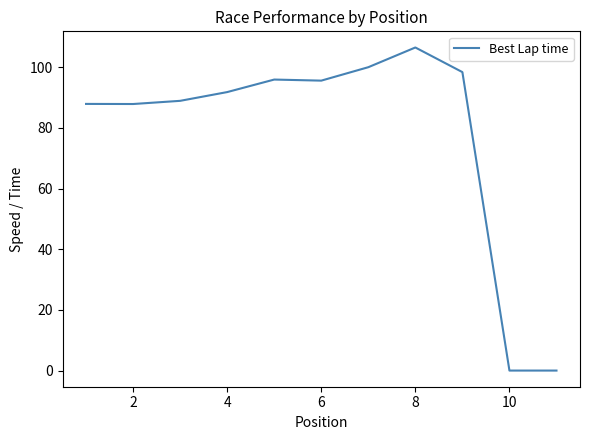

What is the greatest value displayed?

106.5